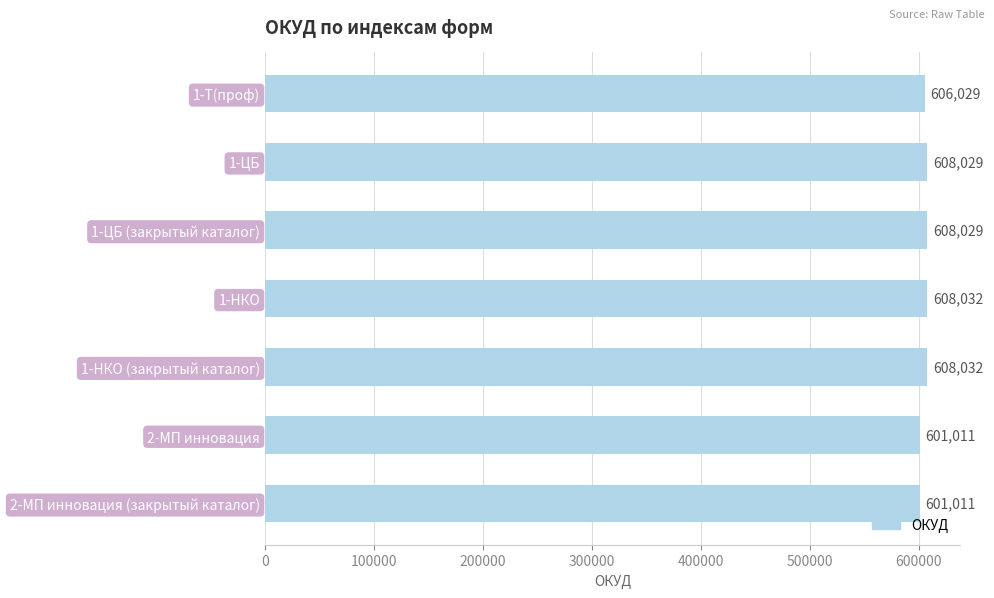

What is the ratio of the value at 1-ЦБ (закрытый каталог) to the value at 2-МП инновация?

1.0